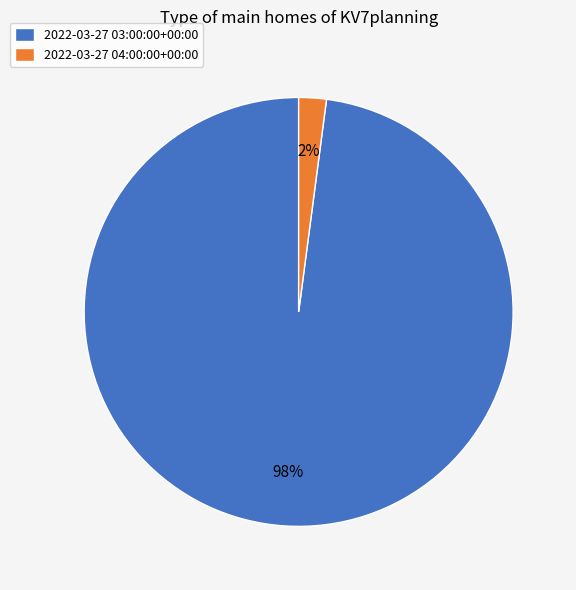

What is the largest slice in the pie chart?

2022-03-27 03:00:00+00:00